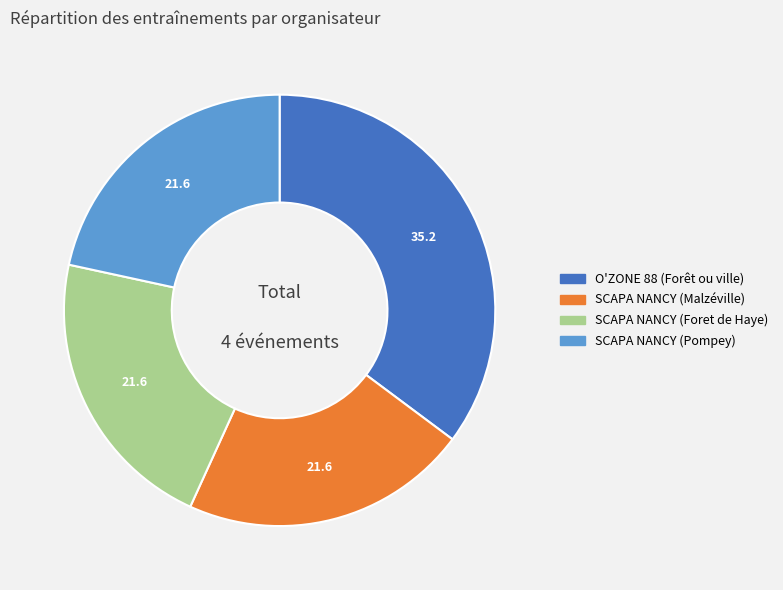

Which has a higher value, SCAPA NANCY (Pompey) or O'ZONE 88 (Forêt ou ville)?

O'ZONE 88 (Forêt ou ville)